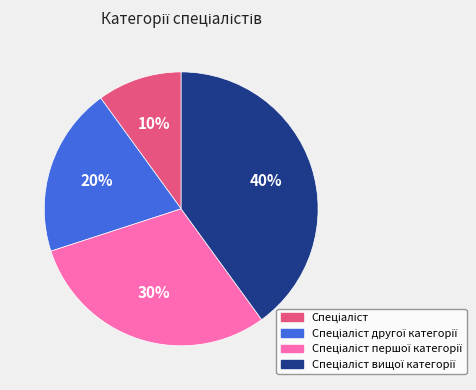

Is there any slice that represents more than half of the pie?

No